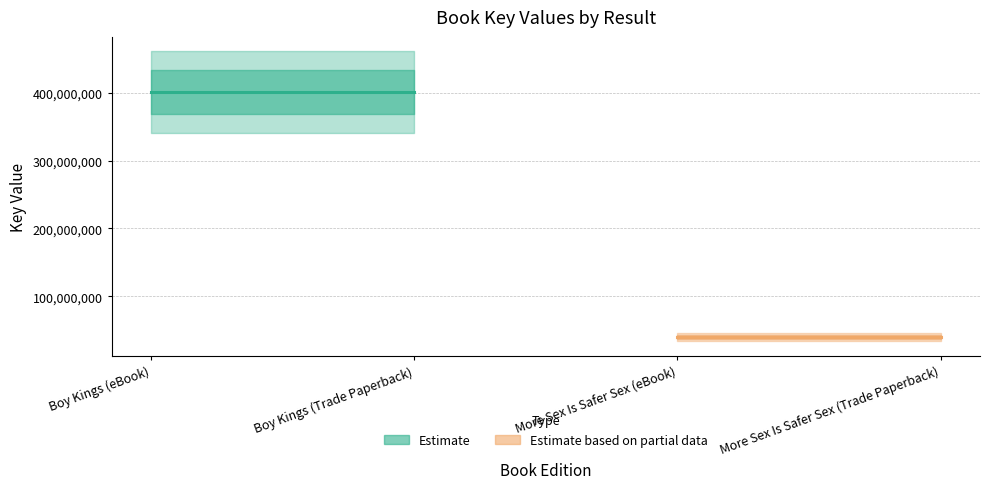

What is the greatest value displayed?

400623716